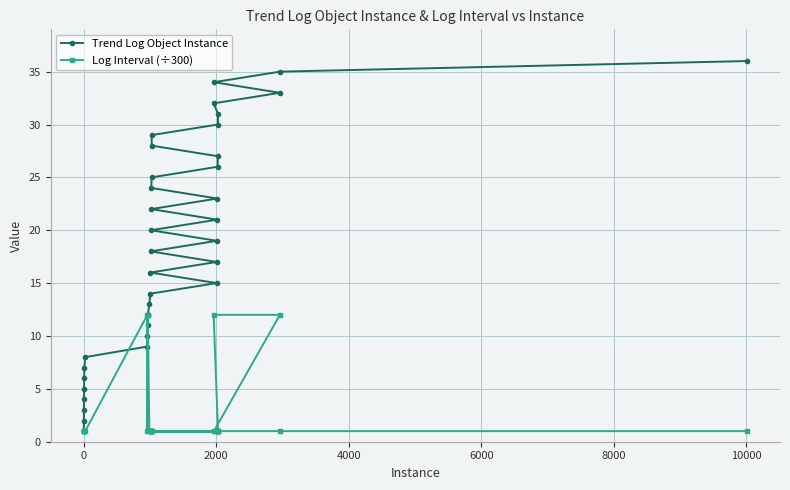

Reading right to left, transcribe all the data shown in this chart.

Trend Log Object Instance: 36	35	33	31	30	27	26	23	21	19	17	15	34	32	29	28	25	24	22	20	18	16	14	13	12	11	10	9	8	7	6	5	4	3	2	1
Log Interval (÷300): 1	1	12	1	1	1	1	1	1	1	1	1	1	12	1	1	1	1	1	1	1	1	1	1	12	12	1	12	1	1	1	1	1	1	1	1